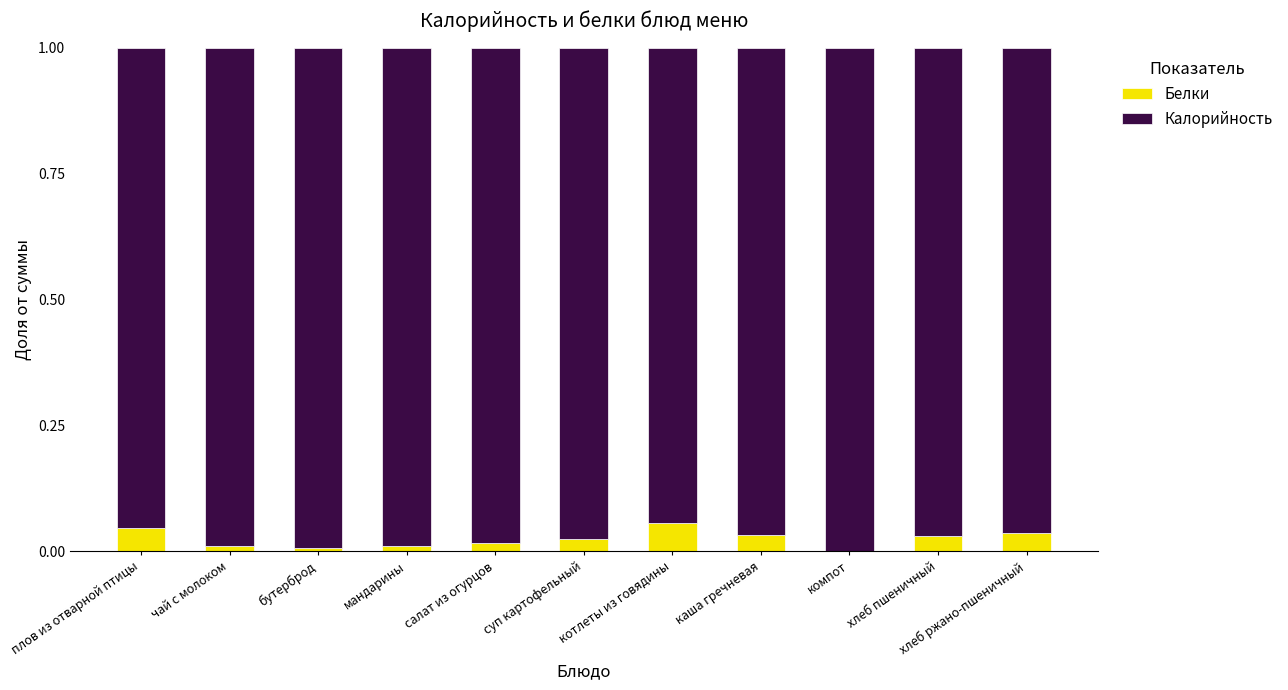

How many categories are shown in the chart?

11